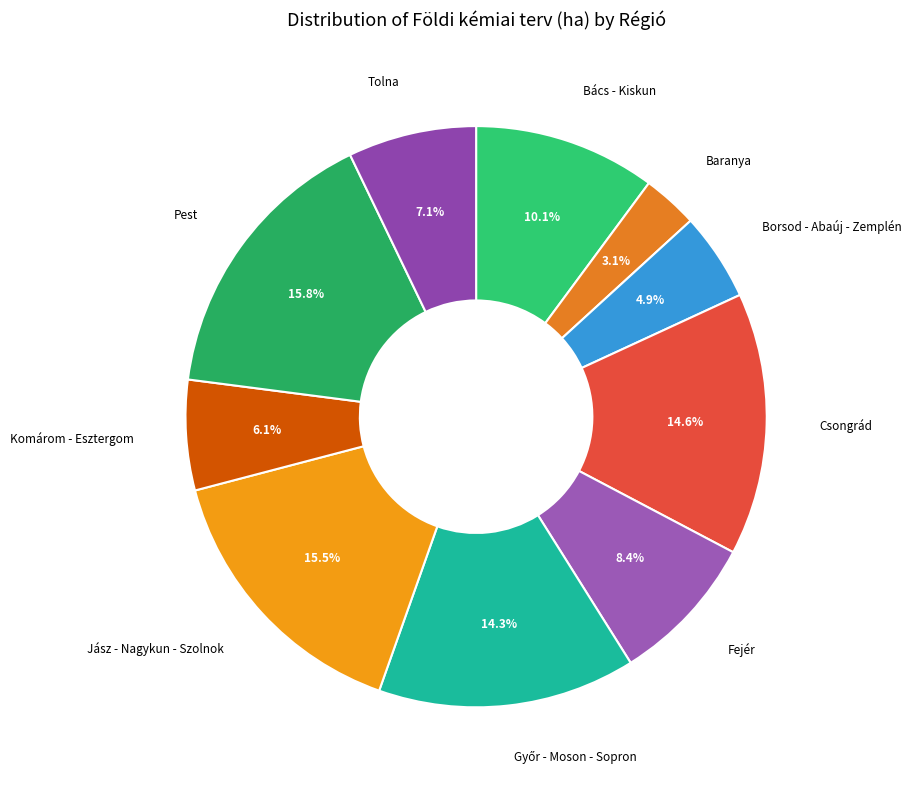

Which has a higher value, Csongrád or Komárom - Esztergom?

Csongrád